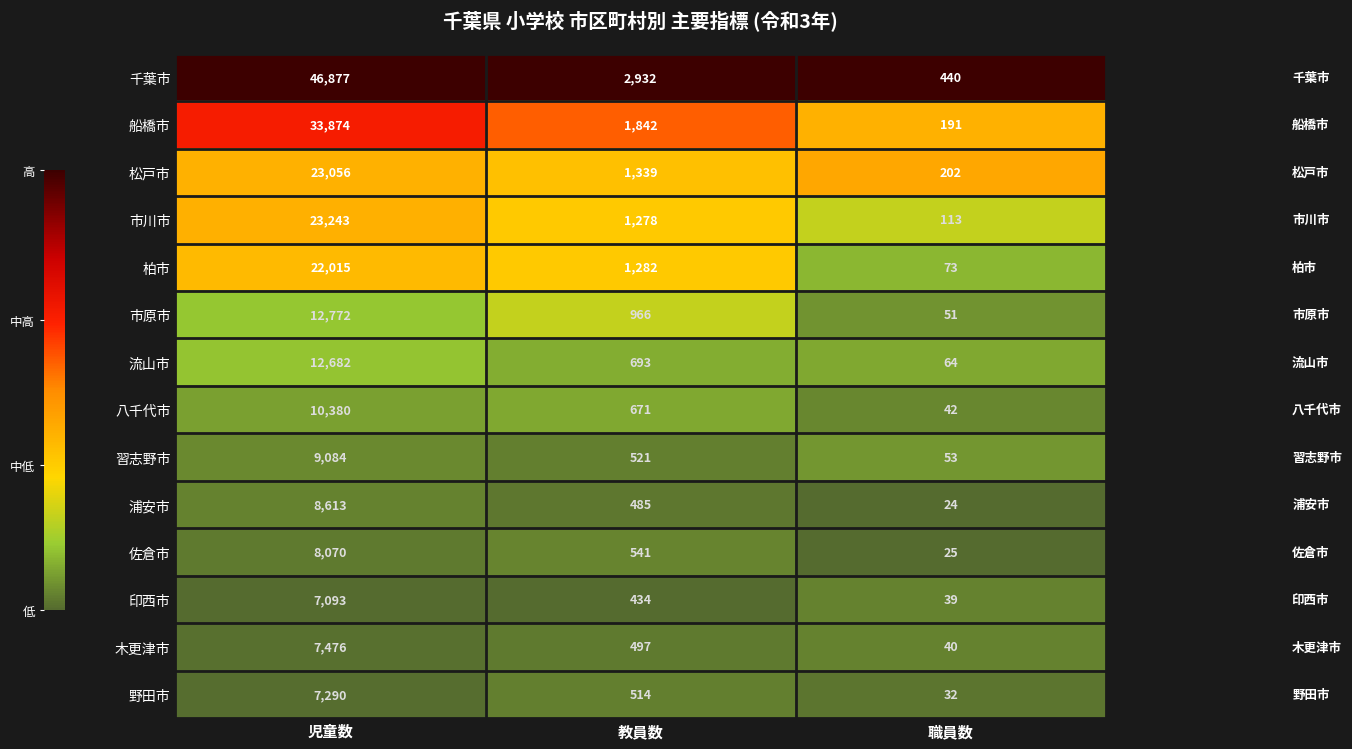

At which category is the sum across all series the highest?

児童数